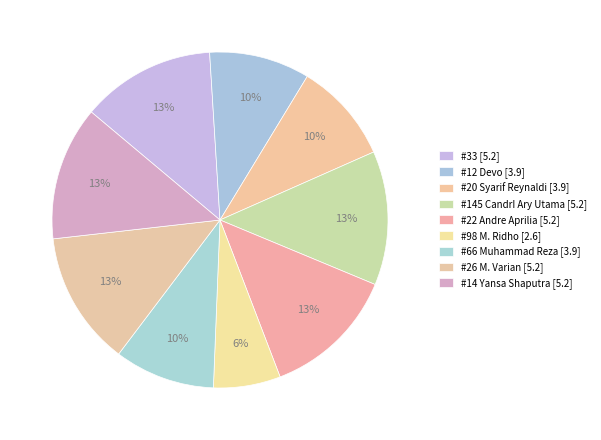

Count the number of slices in the pie.

9